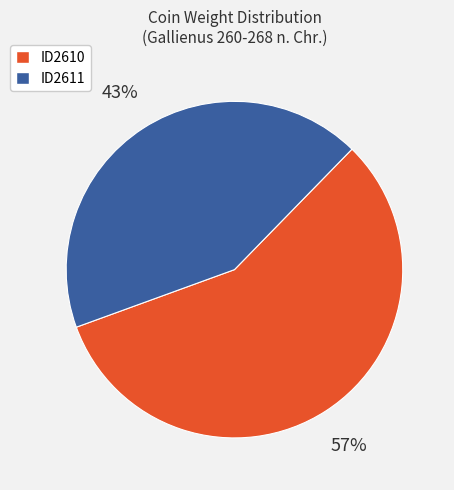

What percentage is the ID2610 slice, to the nearest percent?

57%